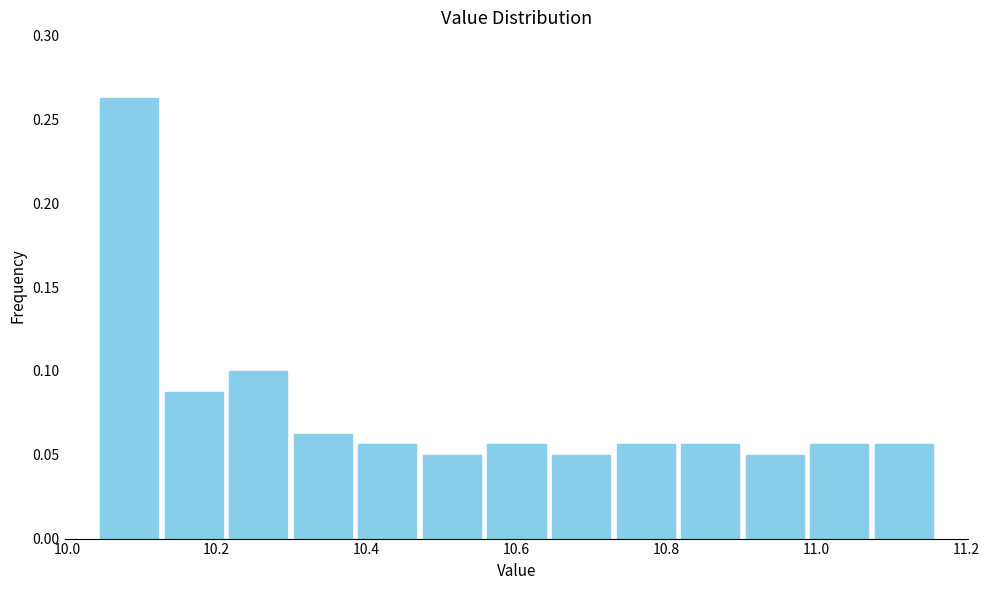

What is the height of the bar covering 10.64 to 10.72 on the x-axis? Neither the bar edges nor the heights are printed on the chart, so give them approximately, as read against the axes.

0.050